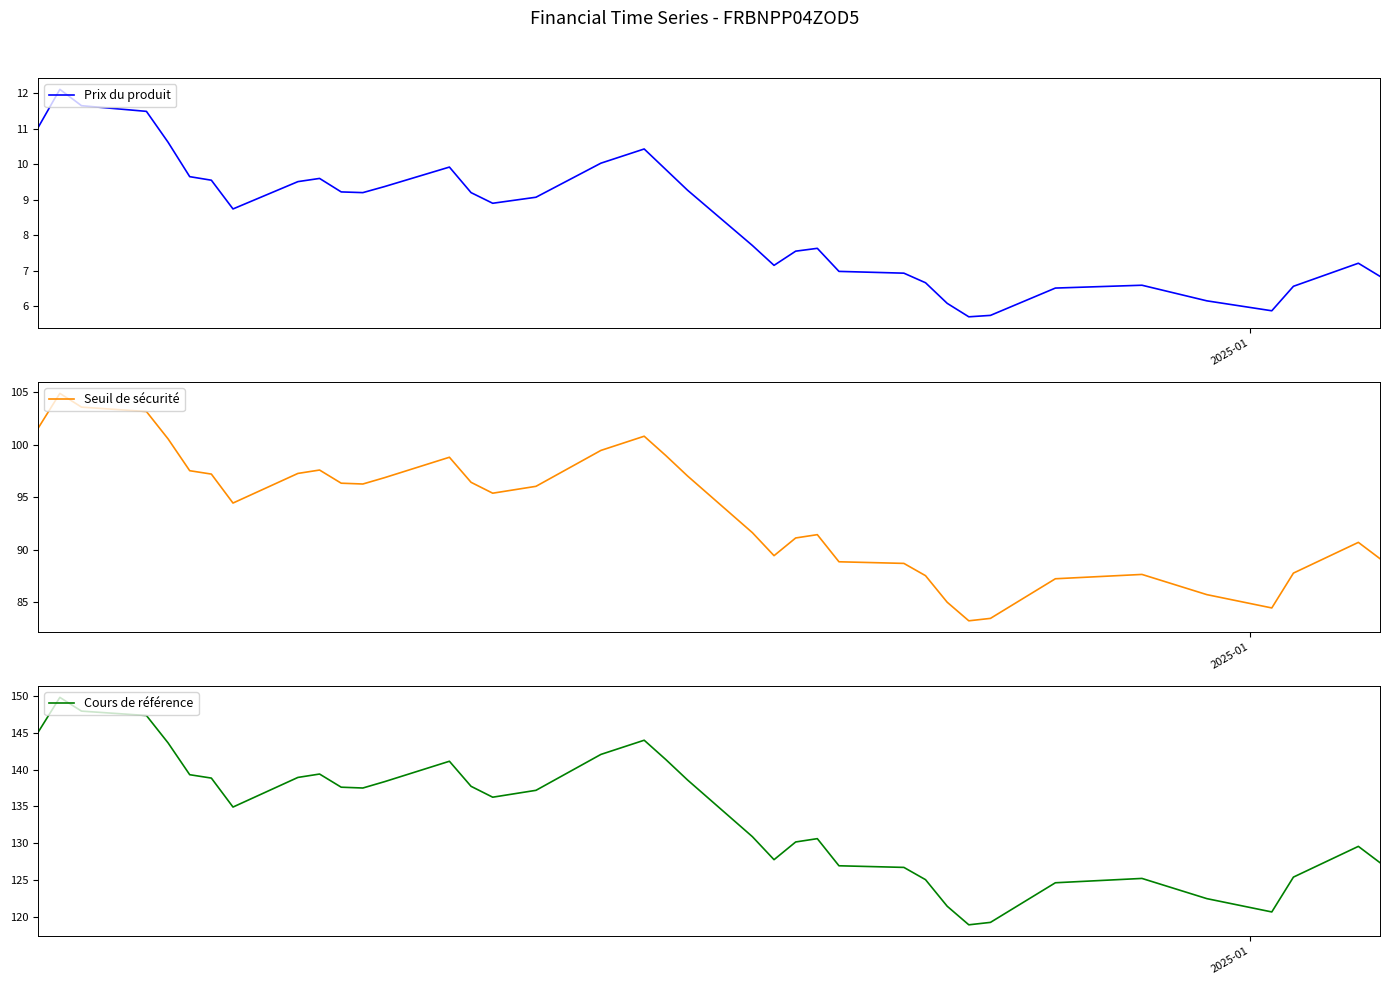

What are all the series names shown in the legend?

Prix du produit, Seuil de sécurité, Cours de référence